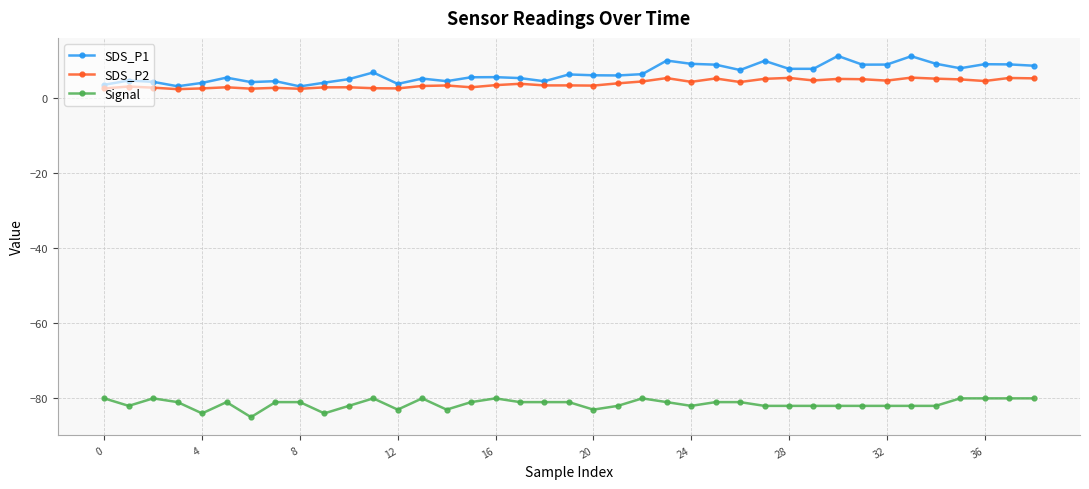

True or false: SDS_P1 has more than 0 interior local peaks.

True